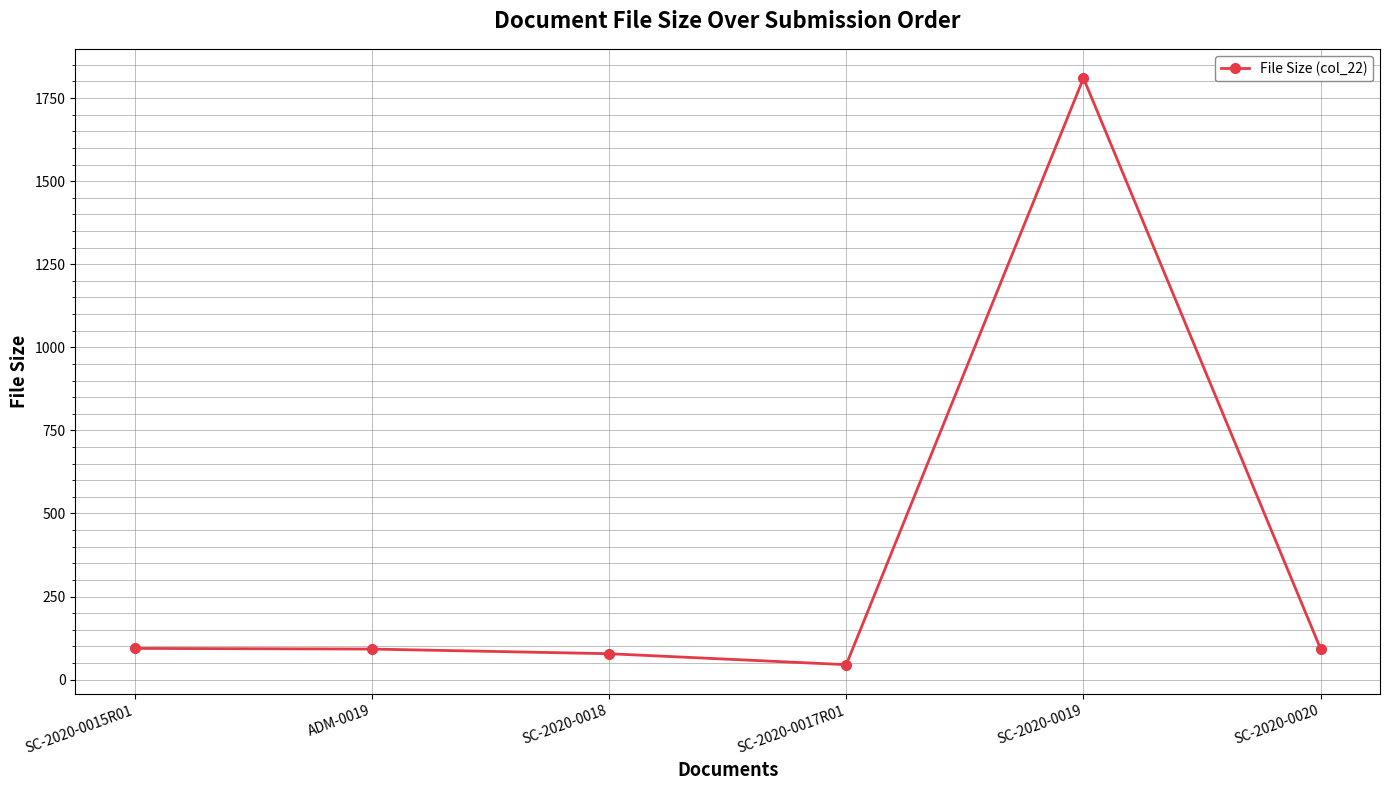

How many data points does each series have?

6